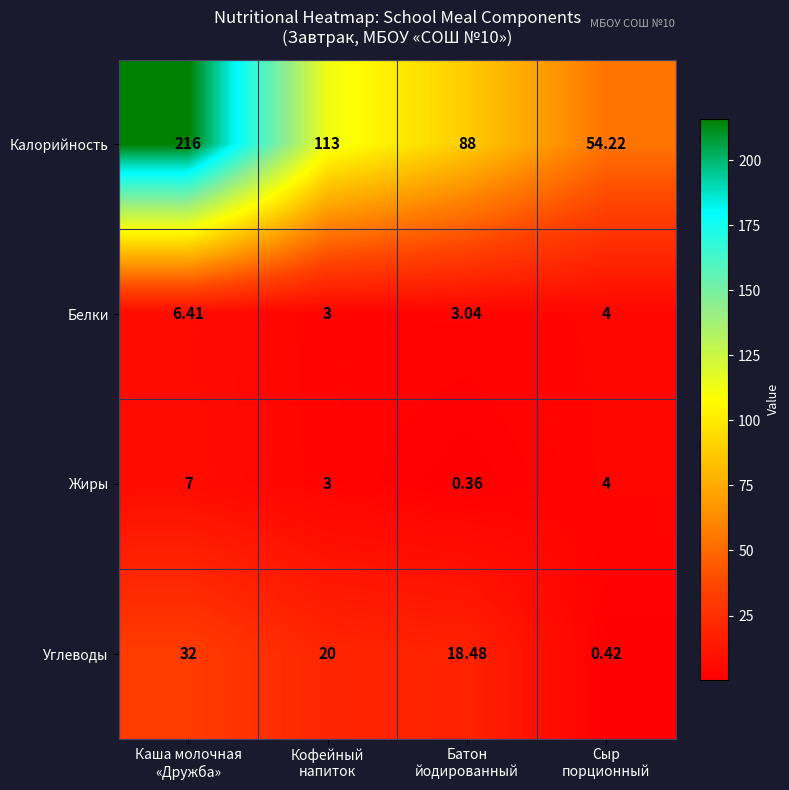

What is the total value across all series at Батон
йодированный?

109.9